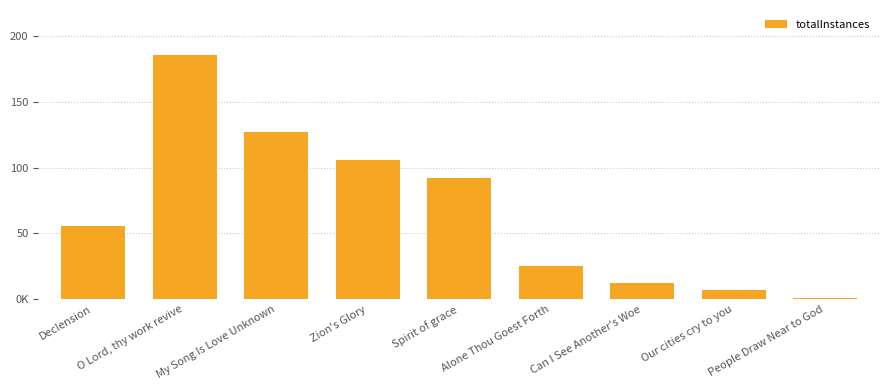

Approximately how many times larger is the value at Spirit of grace compared to My Song Is Love Unknown?

0.7